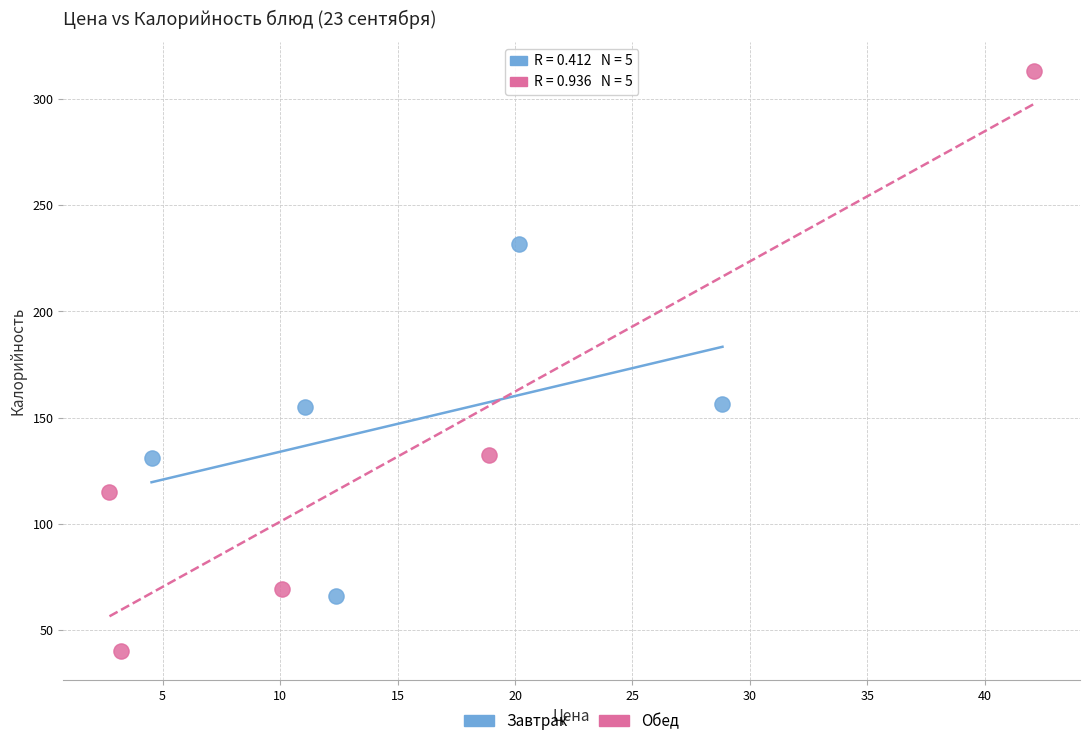

Which series contains the lowest Y value?

Обед